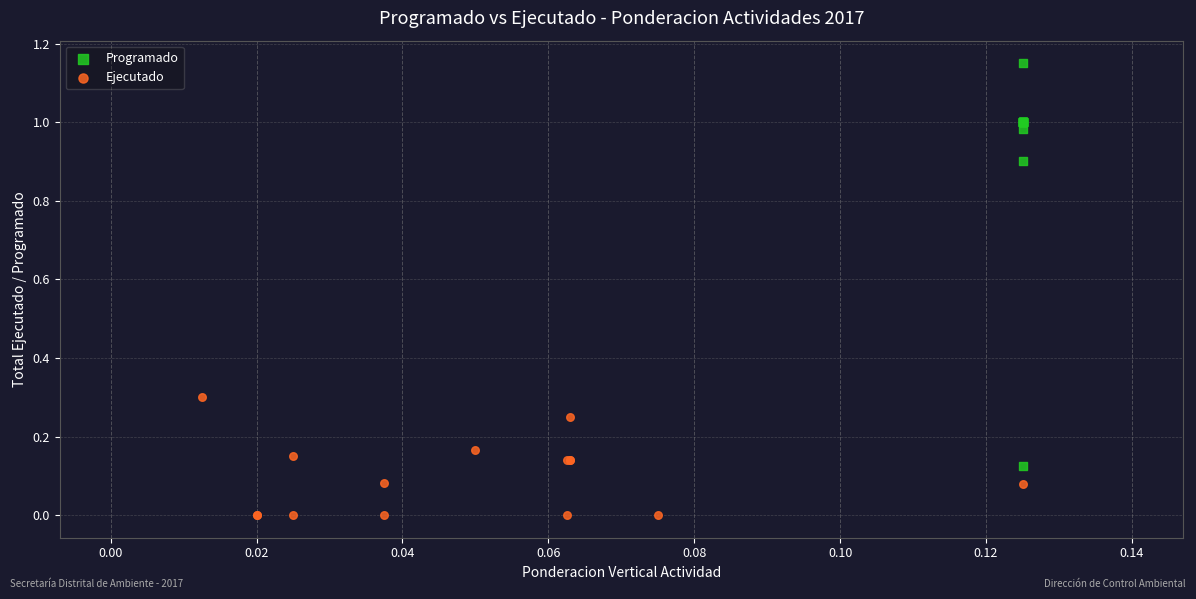

Which series reaches the minimum Y coordinate?

Ejecutado